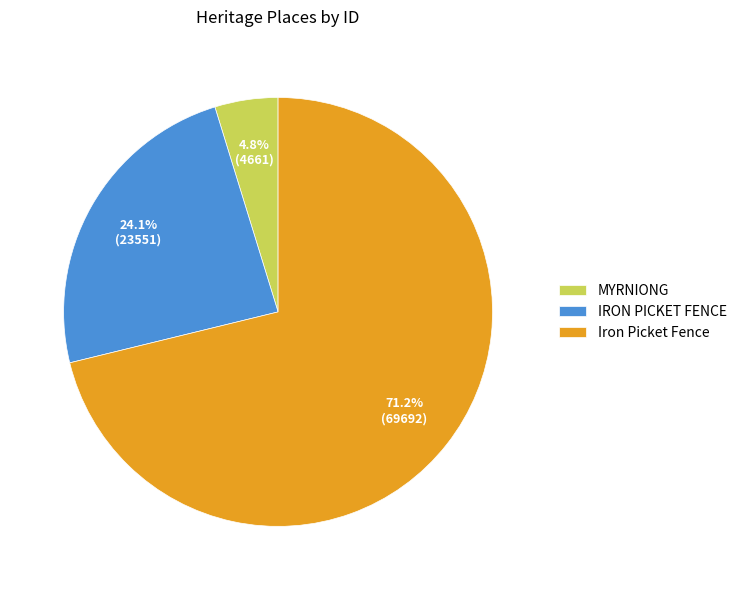

True or false: IRON PICKET FENCE accounts for 17% of the total.

False